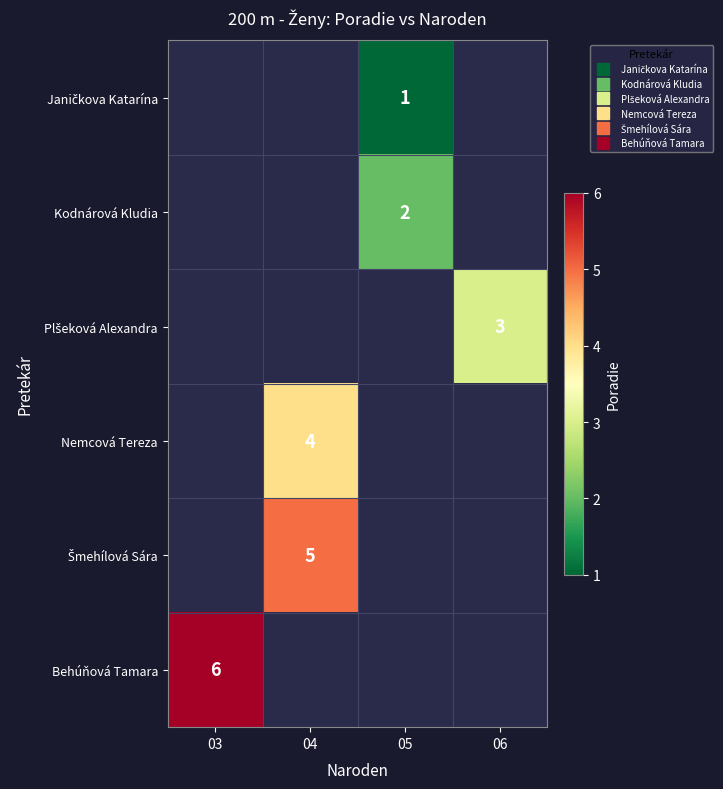

True or false: Kodnárová Kludia has a value of 0.4 at 05.

False